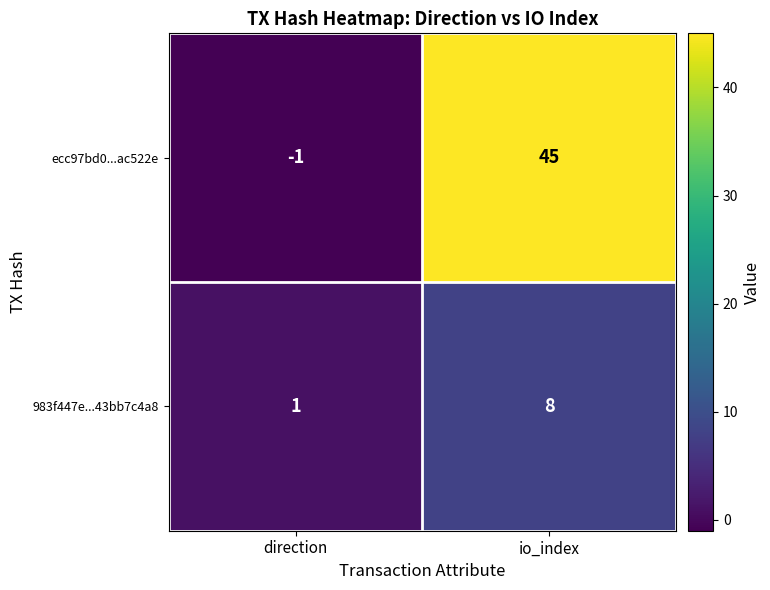

What value does the 983f447e...43bb7c4a8 series have at io_index?

8